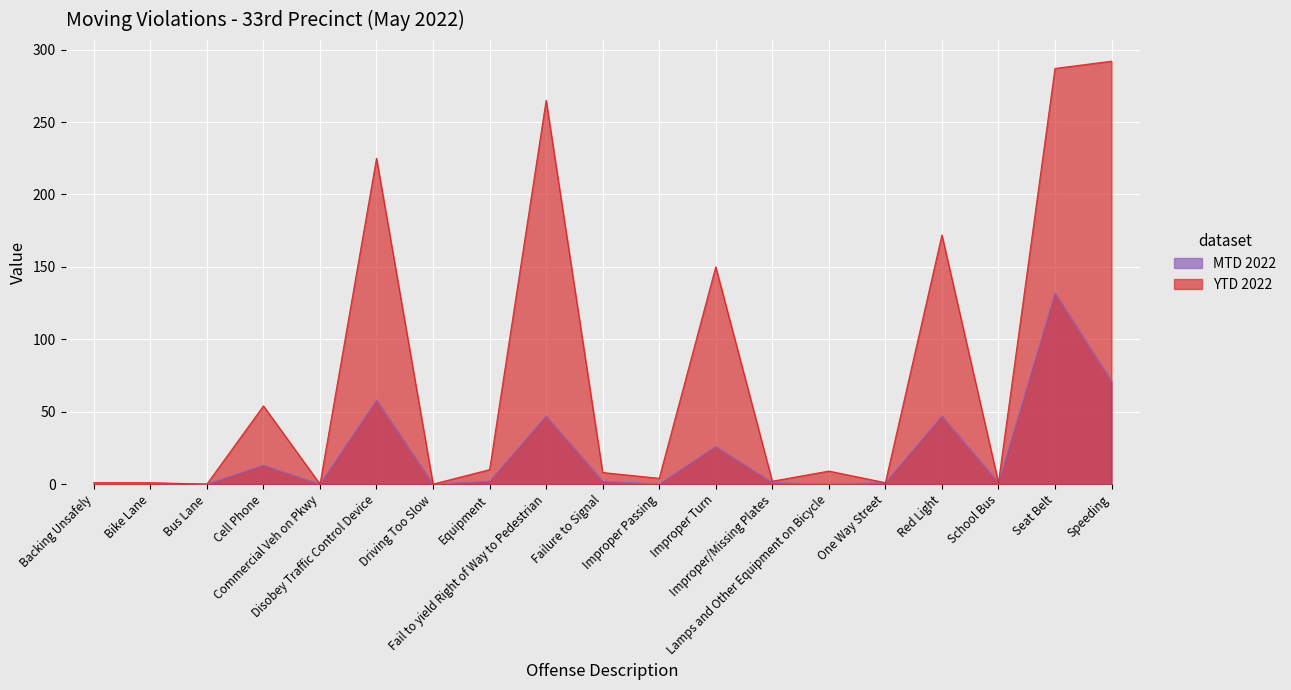

What is the value of the MTD 2022 point at the 17th from the left?

1